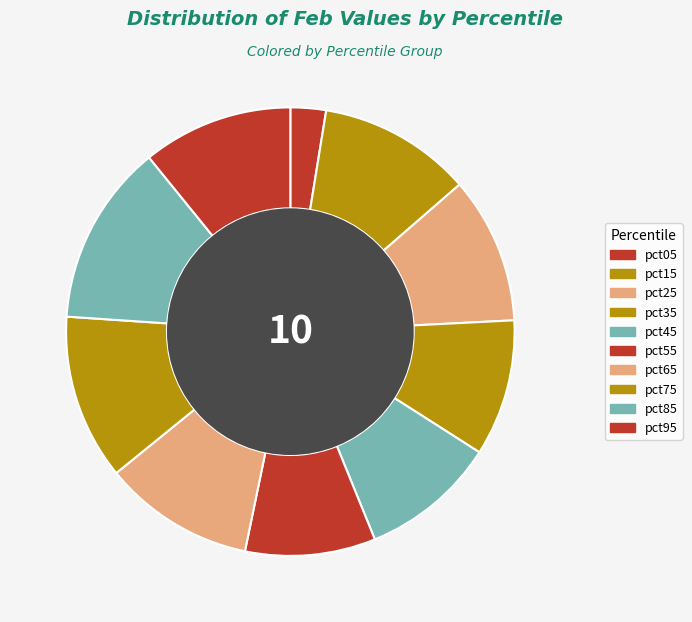

To the nearest percent, what is the combined percentage of pct95 and pct35?

21%